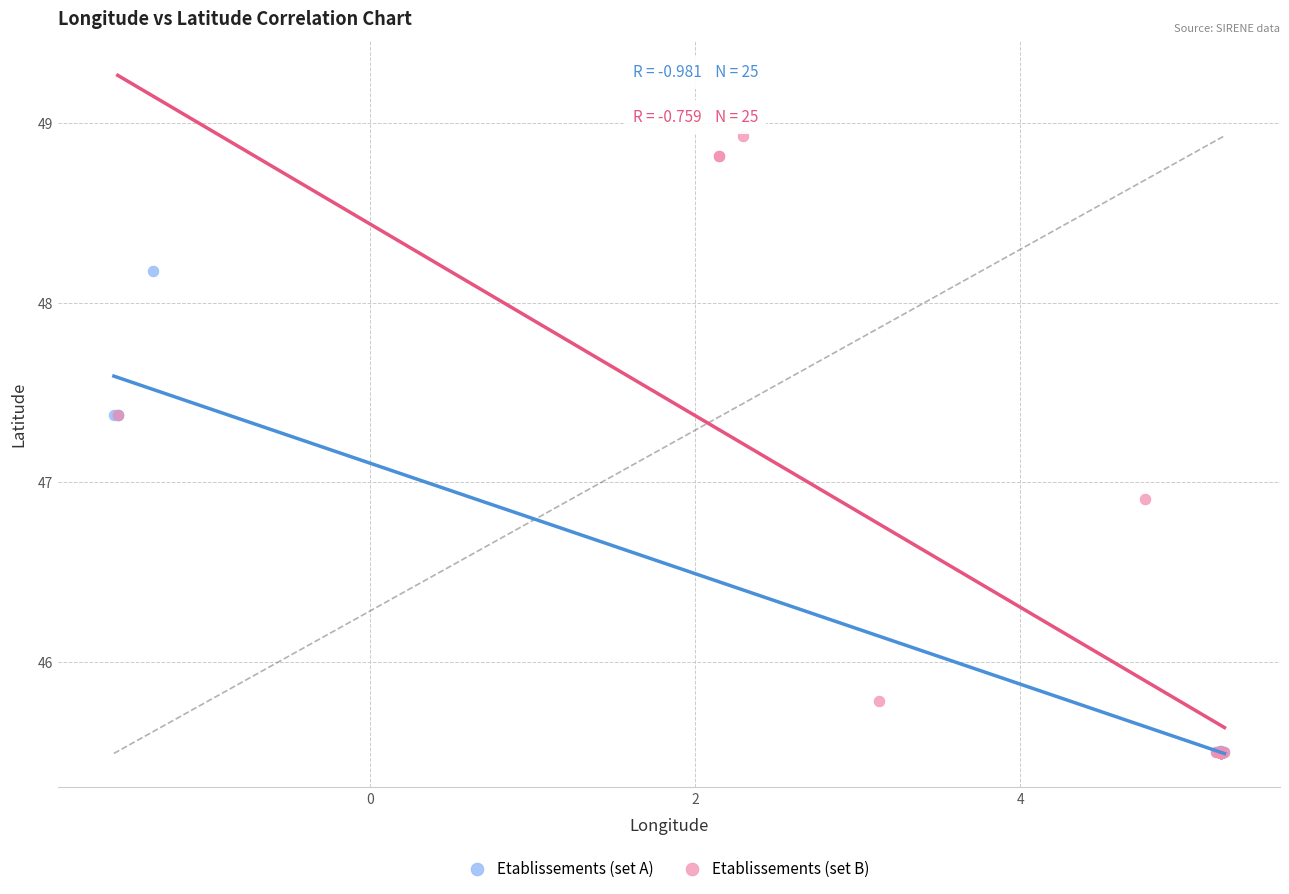

Which series contains the highest Y value?

Etablissements (set B)